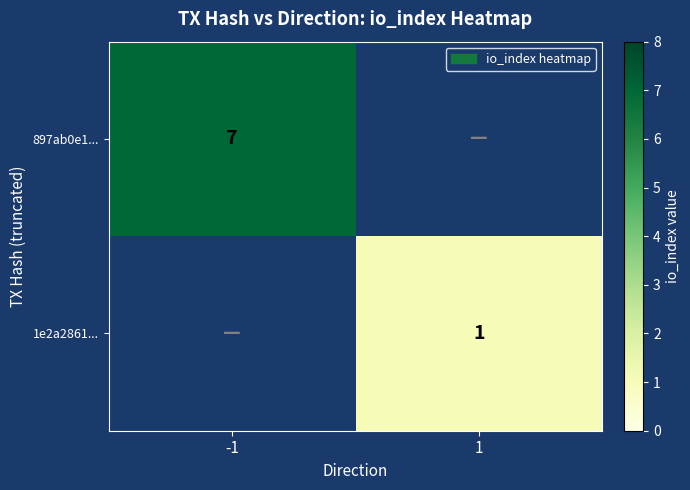

Is the value of 897ab0e1... at -1 greater than the value of 1e2a2861... at 1?

Yes